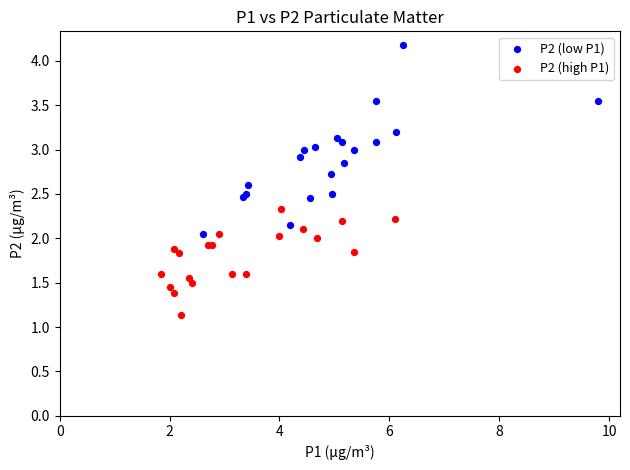

Which series reaches the minimum Y coordinate?

P2 (high P1)